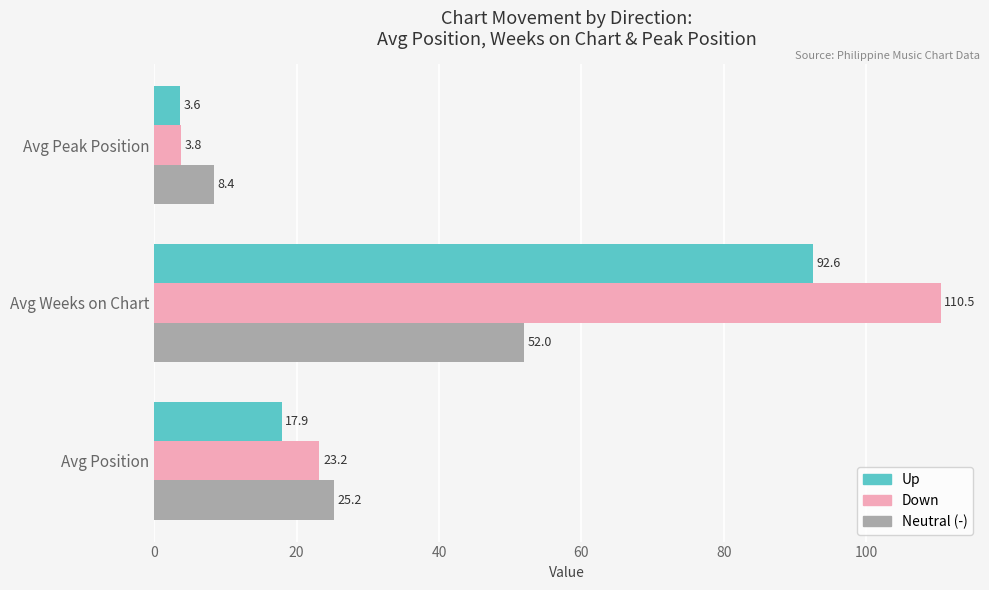

True or false: Up has a value of 3.6 at Avg Peak Position.

True